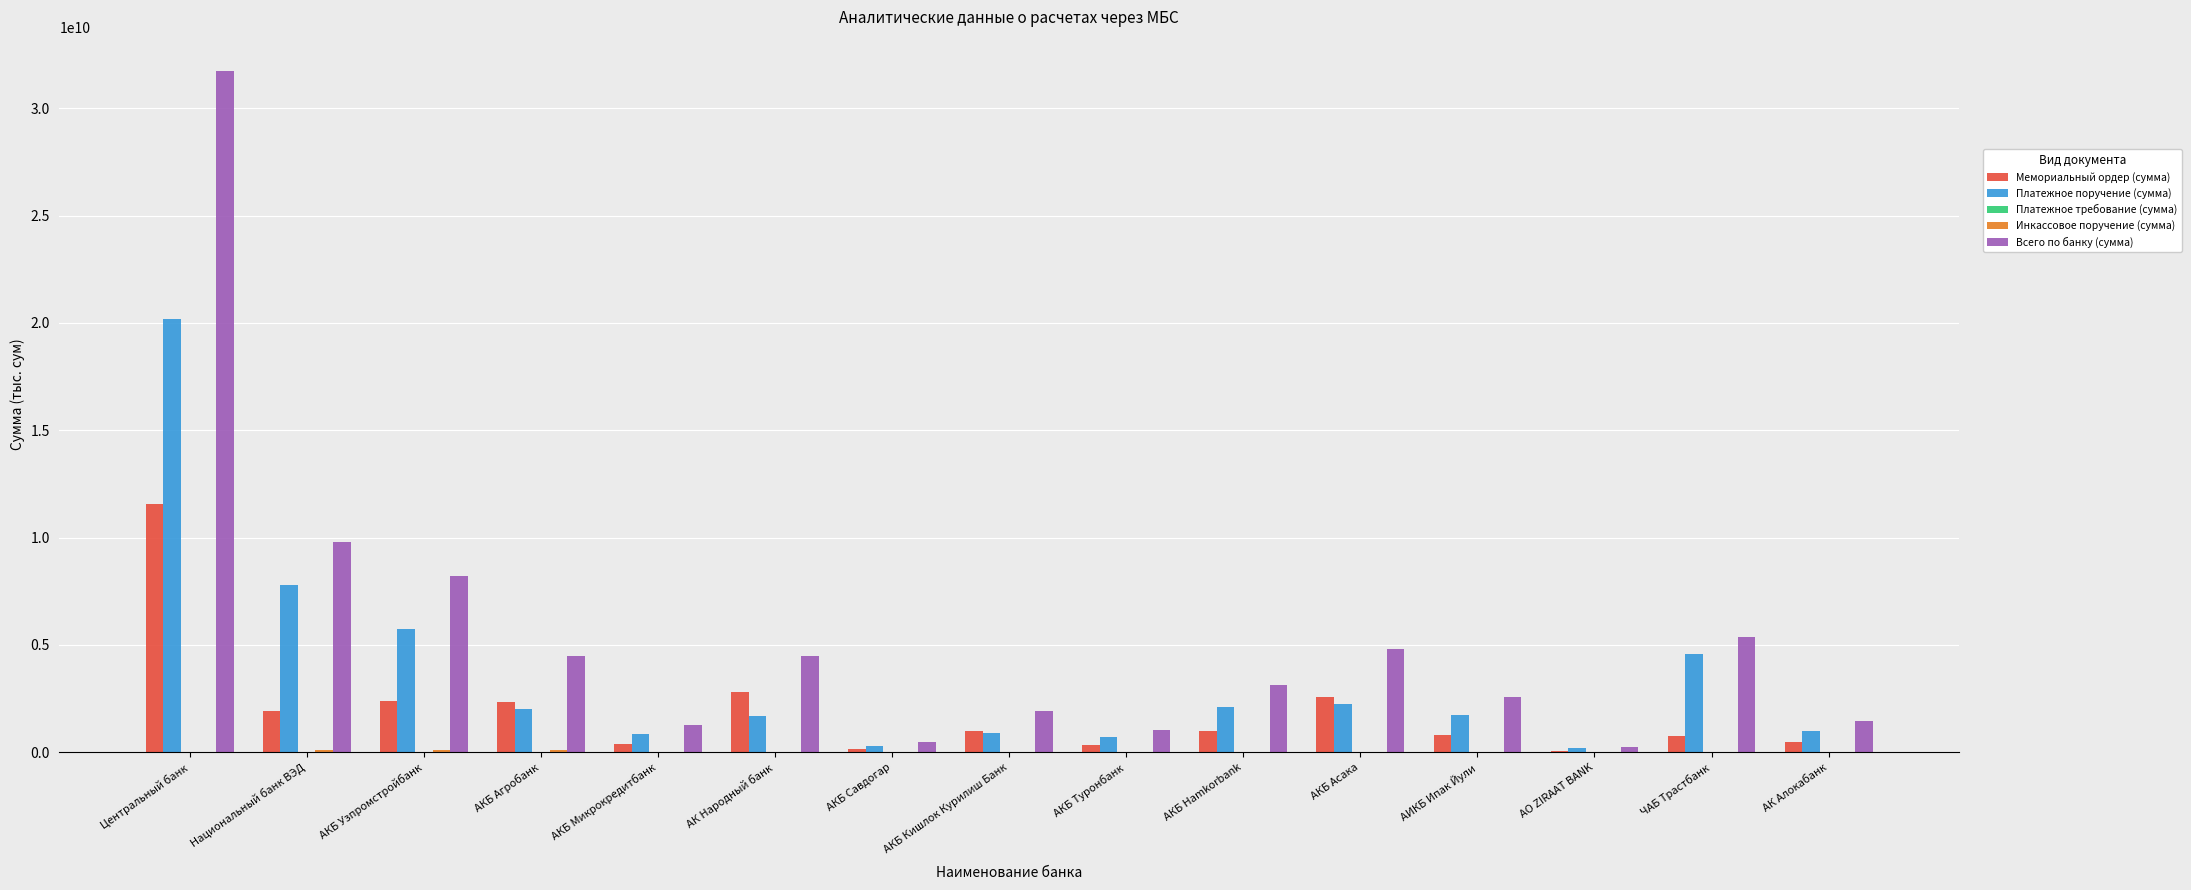

The Всего по банку (сумма) series shows 3449020816 at Национальный банк ВЭД. True or false?

False